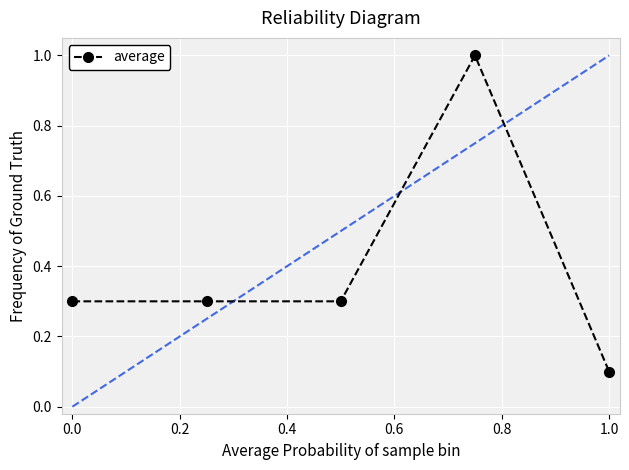

What is the value of the 1st point from the left?

0.3